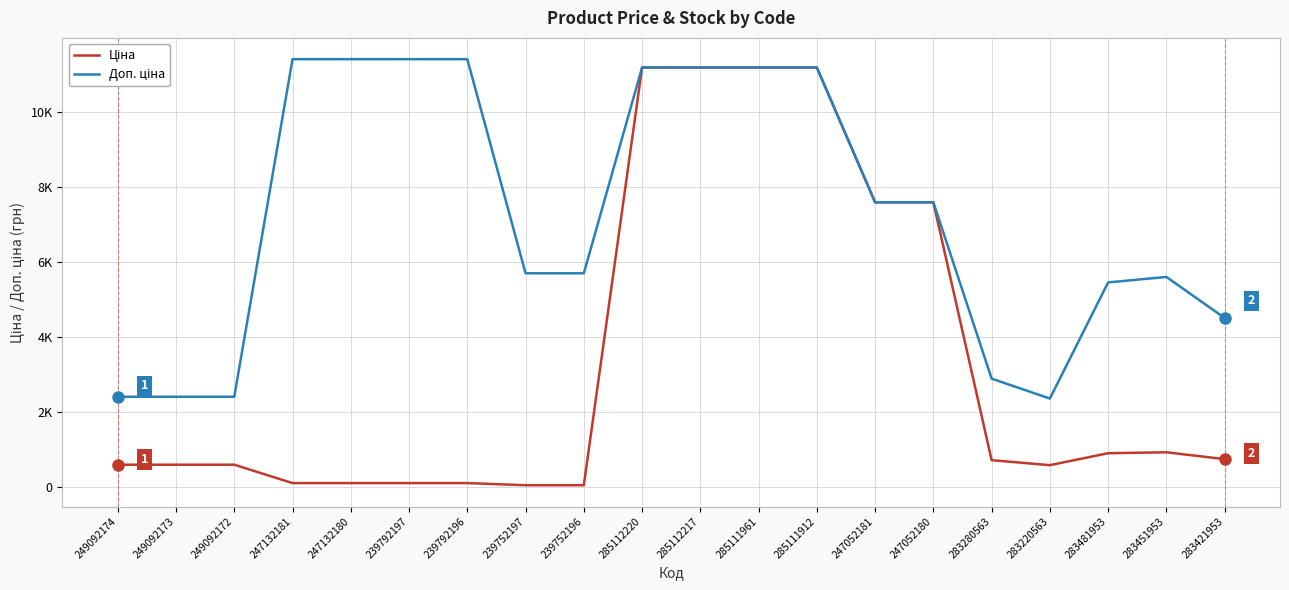

Does the chart display data point markers on the line(s)?

No